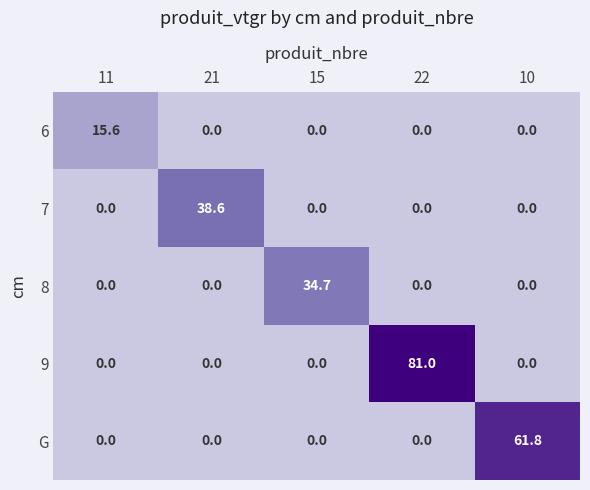

Which series changed the most between 15 and 22?

9